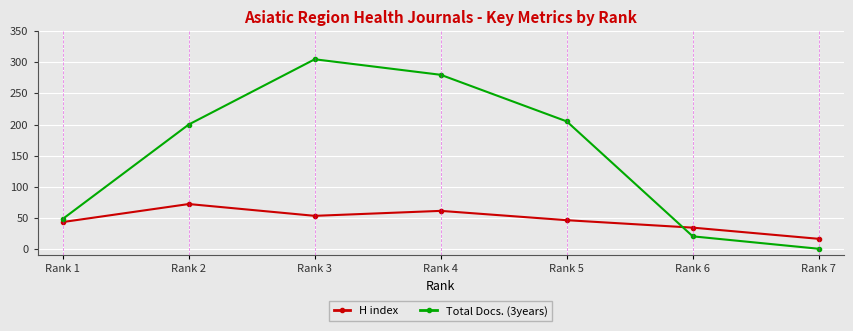

Is the value of H index at Rank 4 greater than the value of Total Docs. (3years) at Rank 2?

No